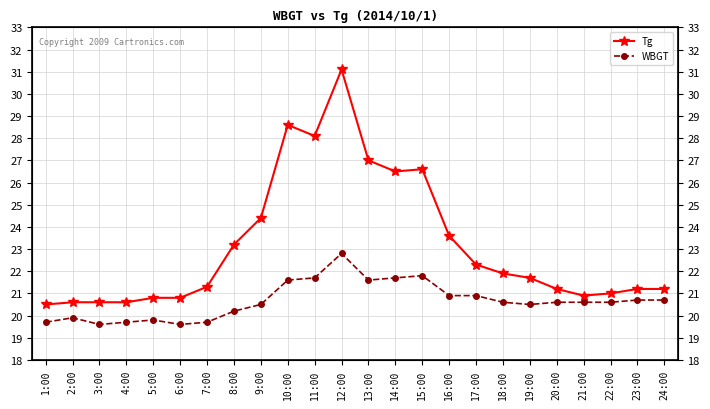

True or false: Tg and WBGT cross at least once.

False